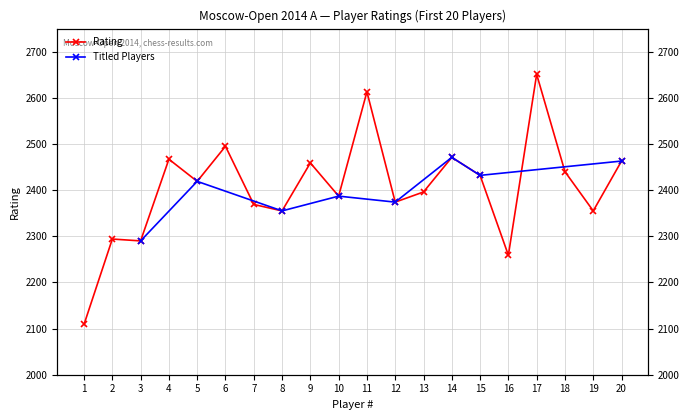

Where is the first local maximum?

2